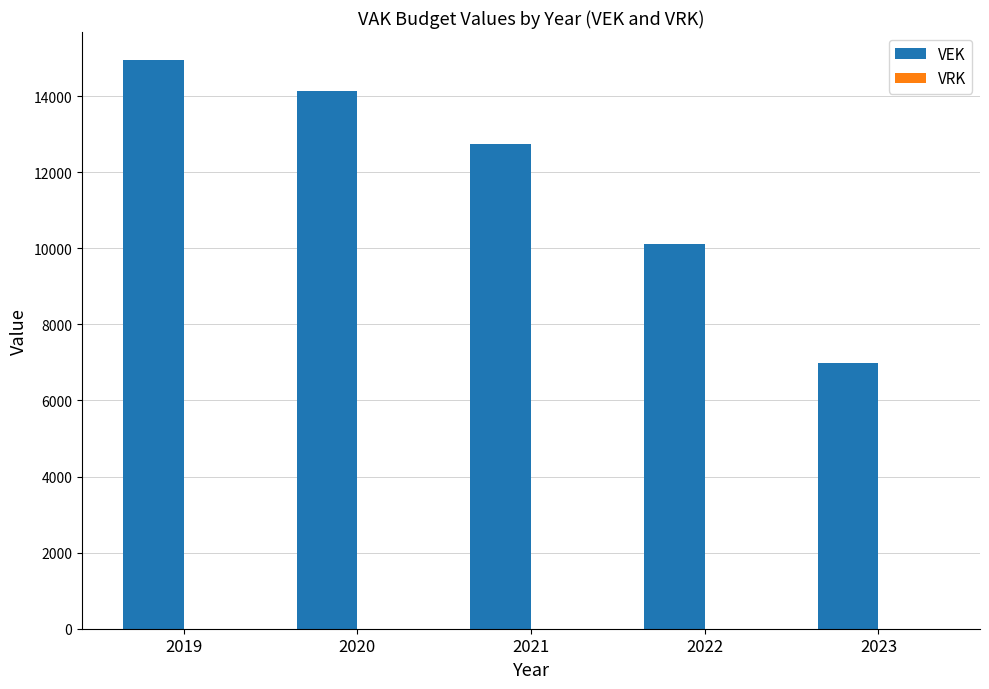

Which has a higher value, 2022 or 2021?

2021